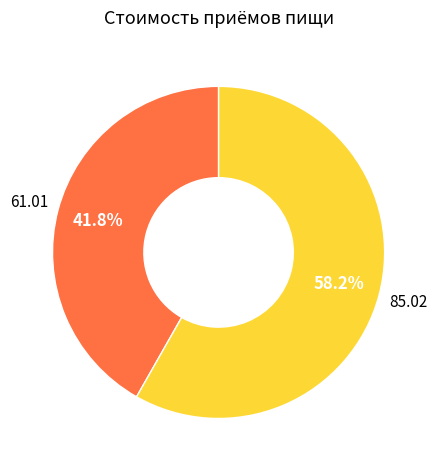

Count the number of slices in the pie.

2